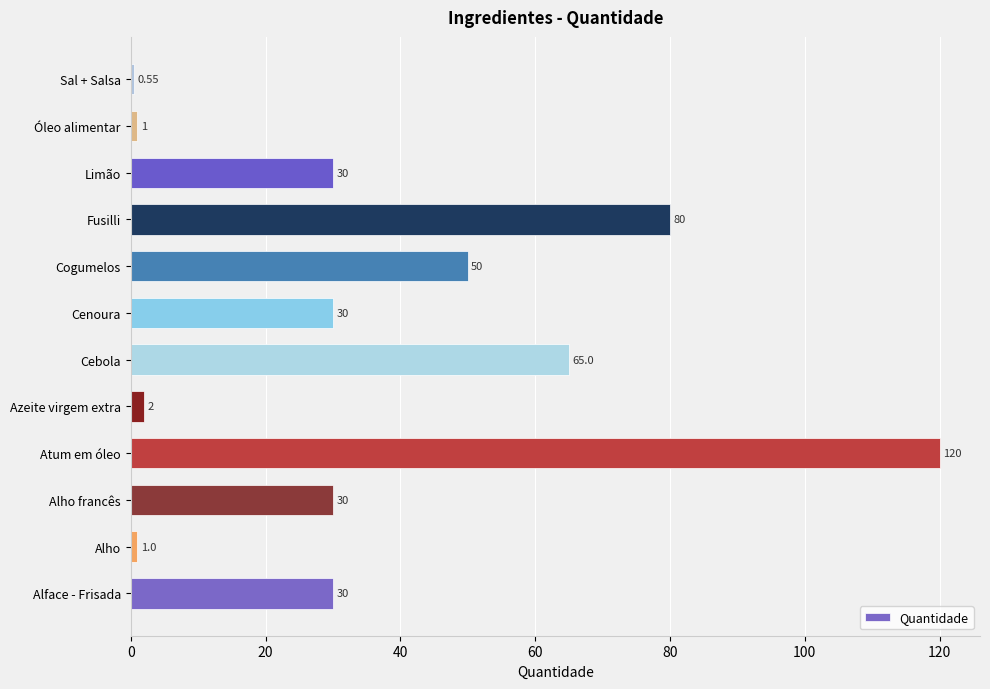

At which label is the value closest to 60?

Cebola